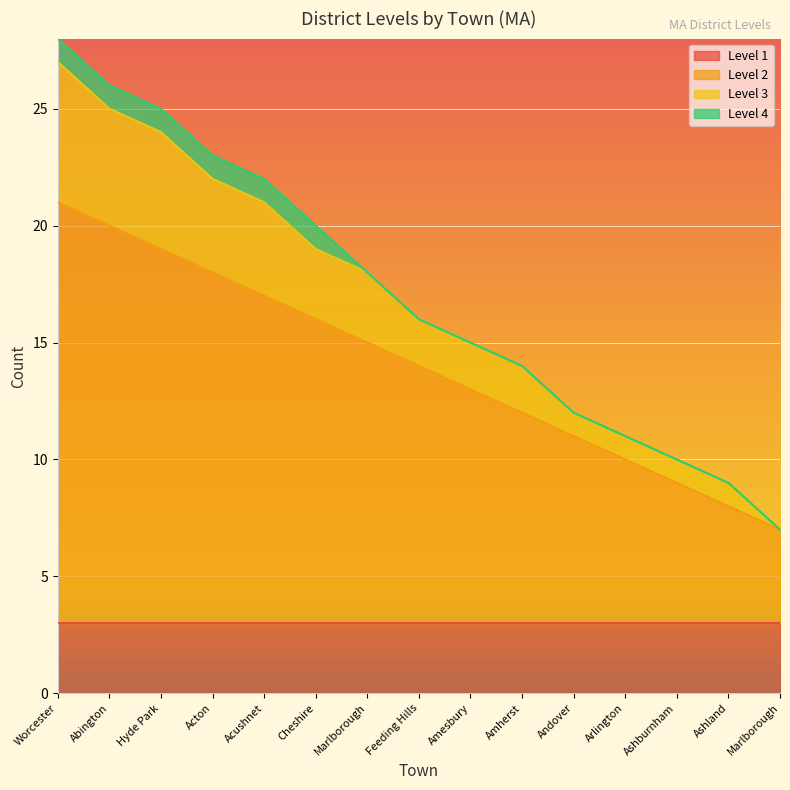

True or false: Level 3 and Level 2 cross at least once.

False